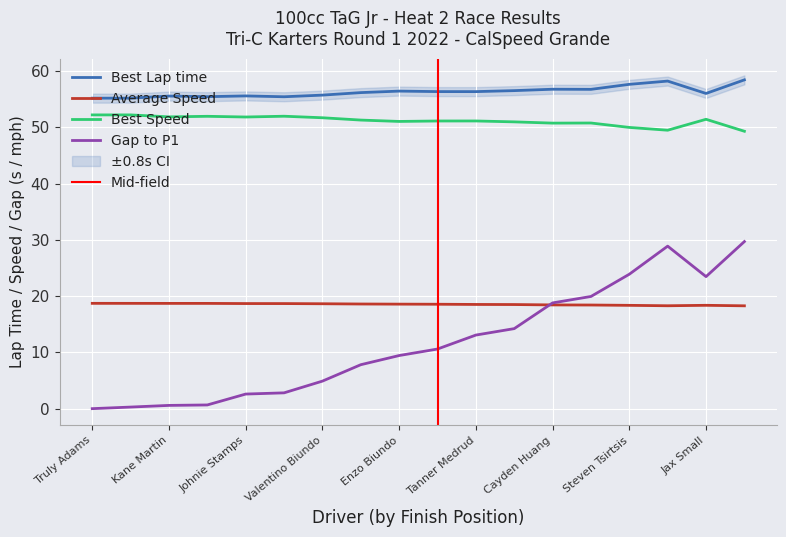

What is the sum of all Gap to P1 values?

211.6